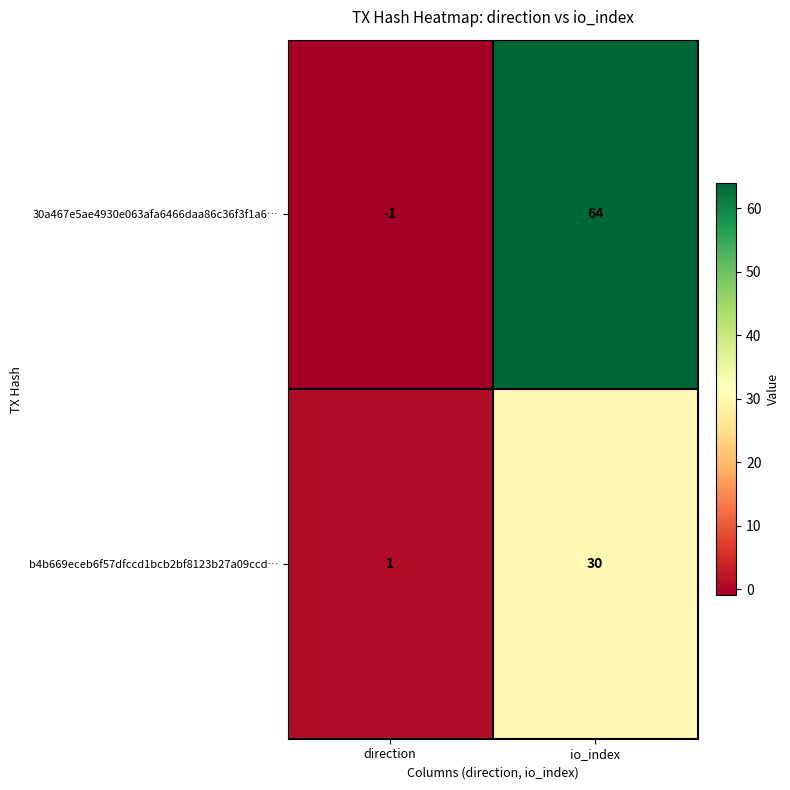

Is it true that b4b669eceb6f57dfccd1bcb2bf8123b27a09ccd… equals 30 at io_index?

True